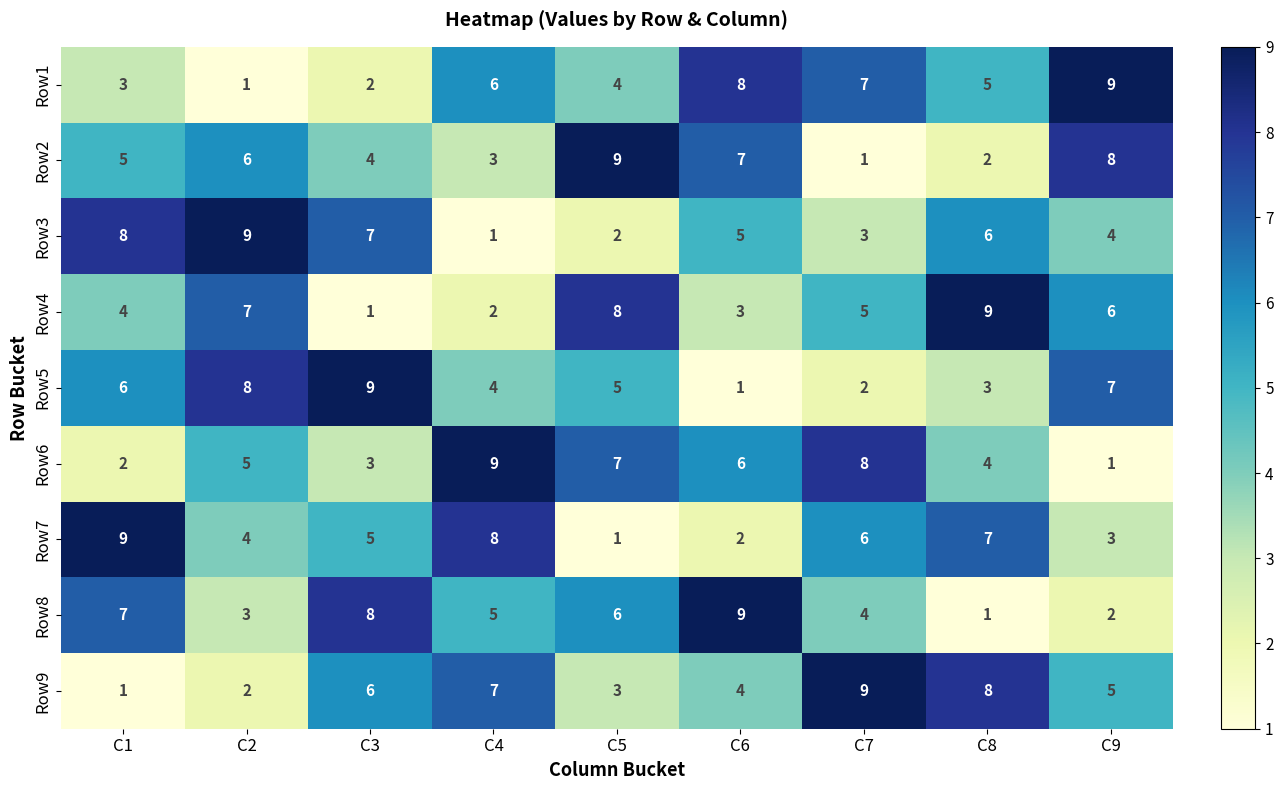

What is the total value across all series at C1?

45